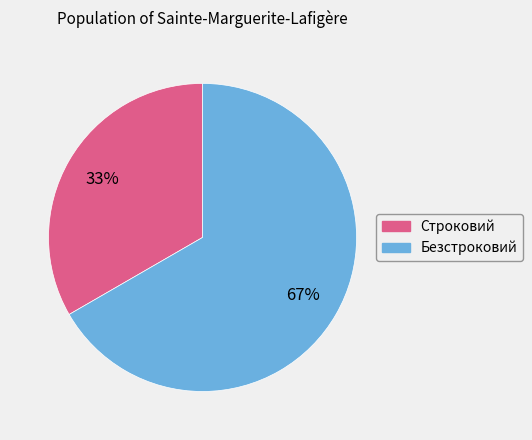

Rank the categories by value from lowest to highest.

Строковий, Безстроковий